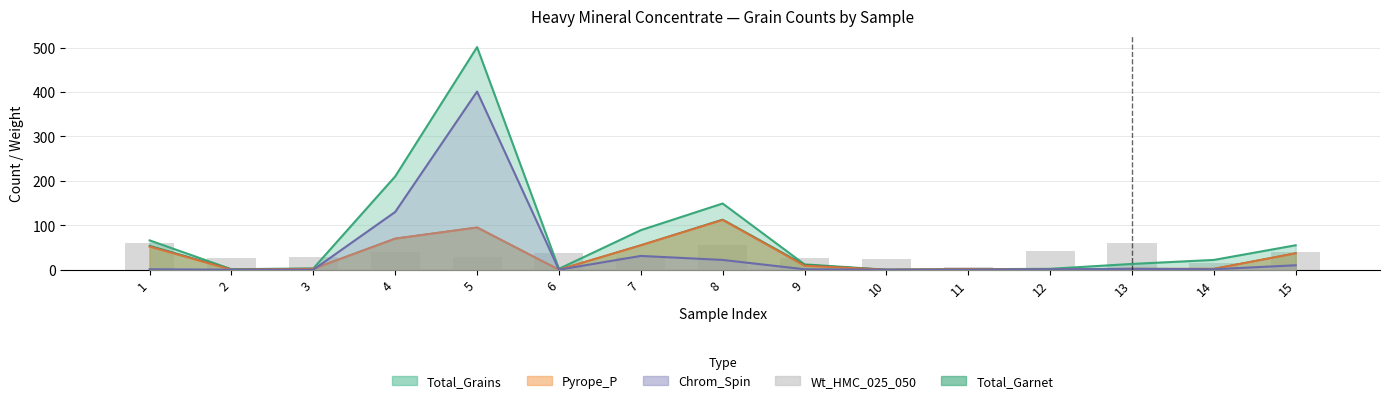

The chart shows a value of 10.2 at 11. True or false?

False